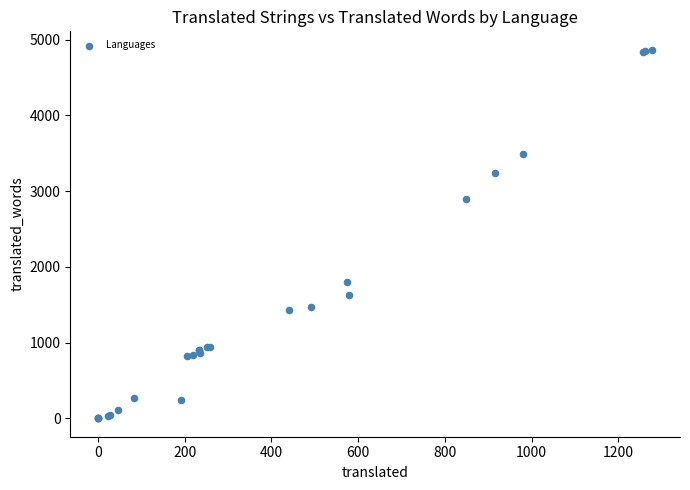

What Y value in the scatter plot is closest to 2432?

2894